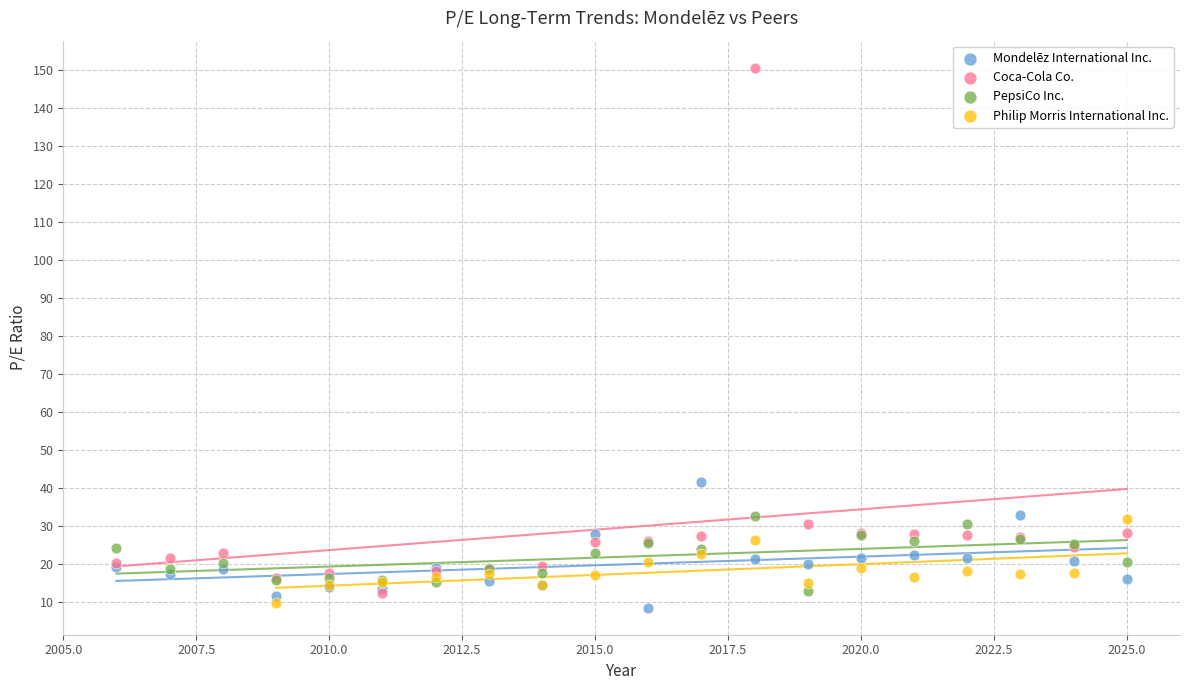

Which series has the widest spread of Y values?

Coca-Cola Co.